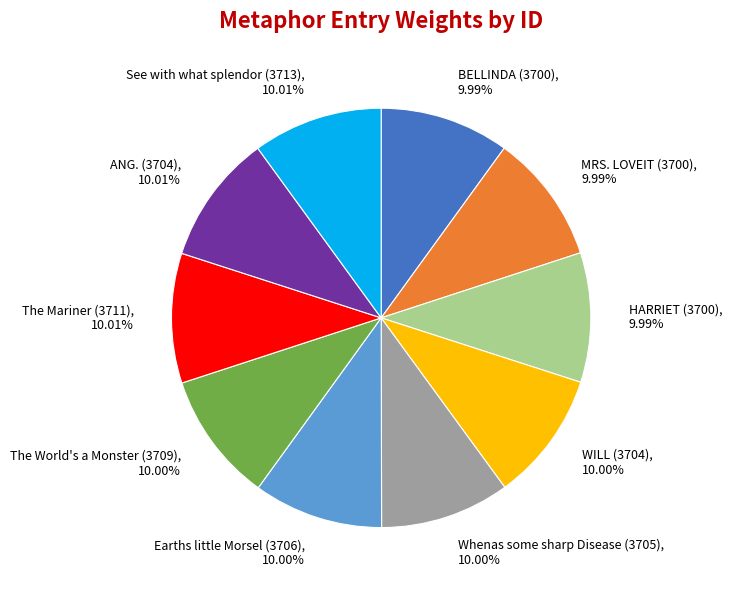

Approximately how many times larger is the value at MRS. LOVEIT (3700) compared to The World's a Monster (3709)?

1.0